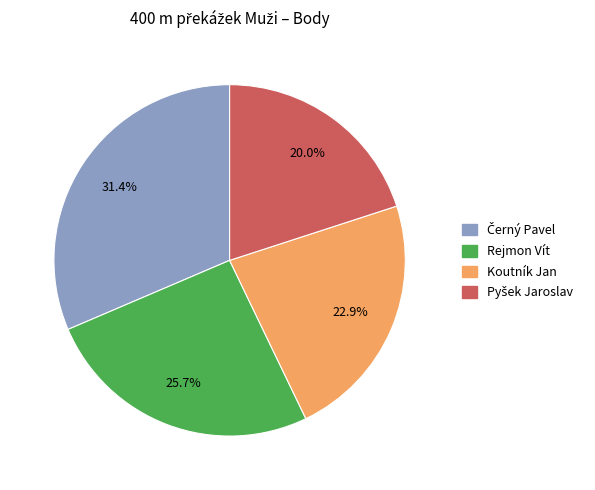

How many slices are in this pie chart?

4